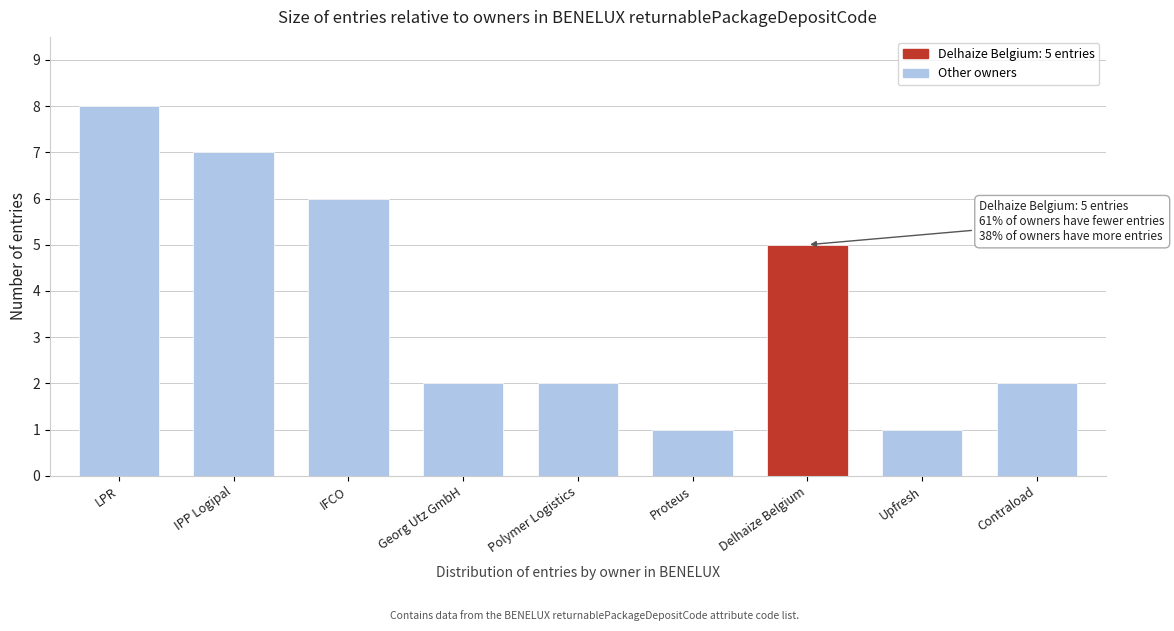

Reading left to right, transcribe all the data shown in this chart.

LPR=8	IPP Logipal=7	IFCO=6	Georg Utz GmbH=2	Polymer Logistics=2	Proteus=1	Delhaize Belgium=5	Upfresh=1	Contraload=2